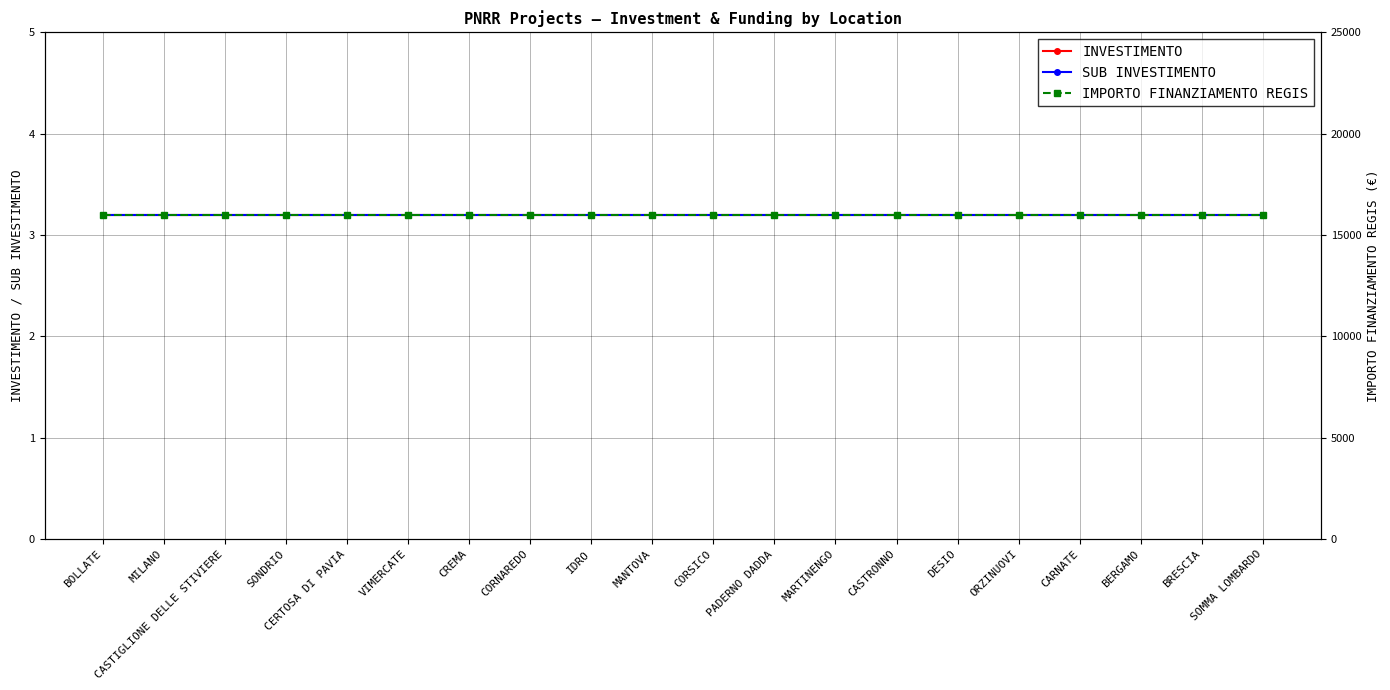

At which category is the sum across all series the highest?

BOLLATE